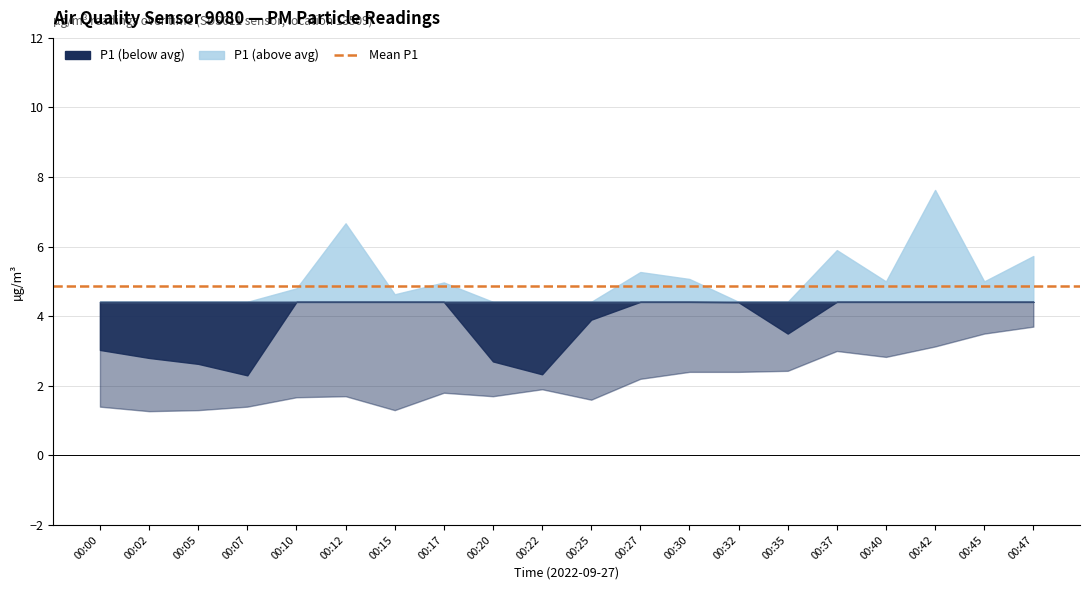

What value does the P2 series have at 00:30?

2.4